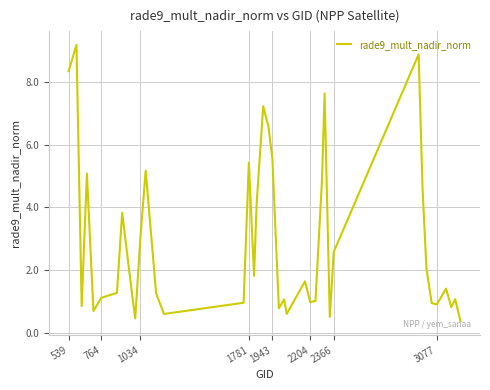

Is this an area chart (filled region under the line)?

No